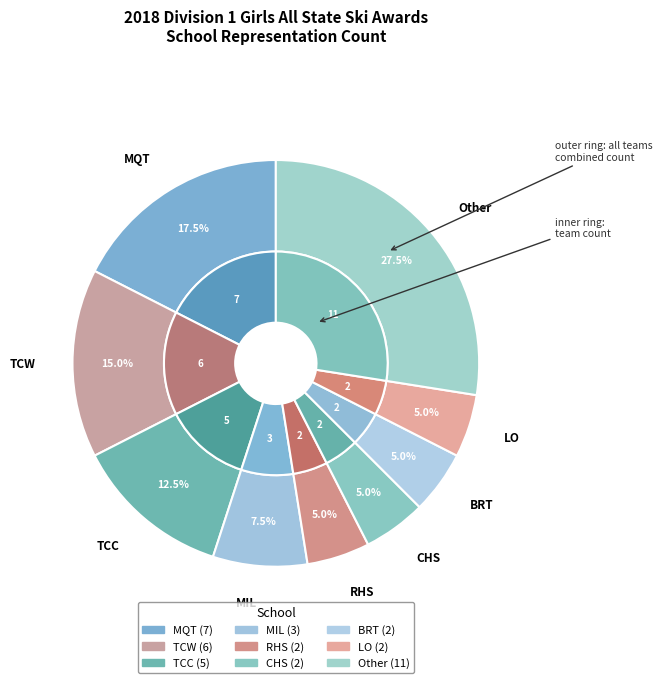

Is it true that 5 is 1% of the pie?

False